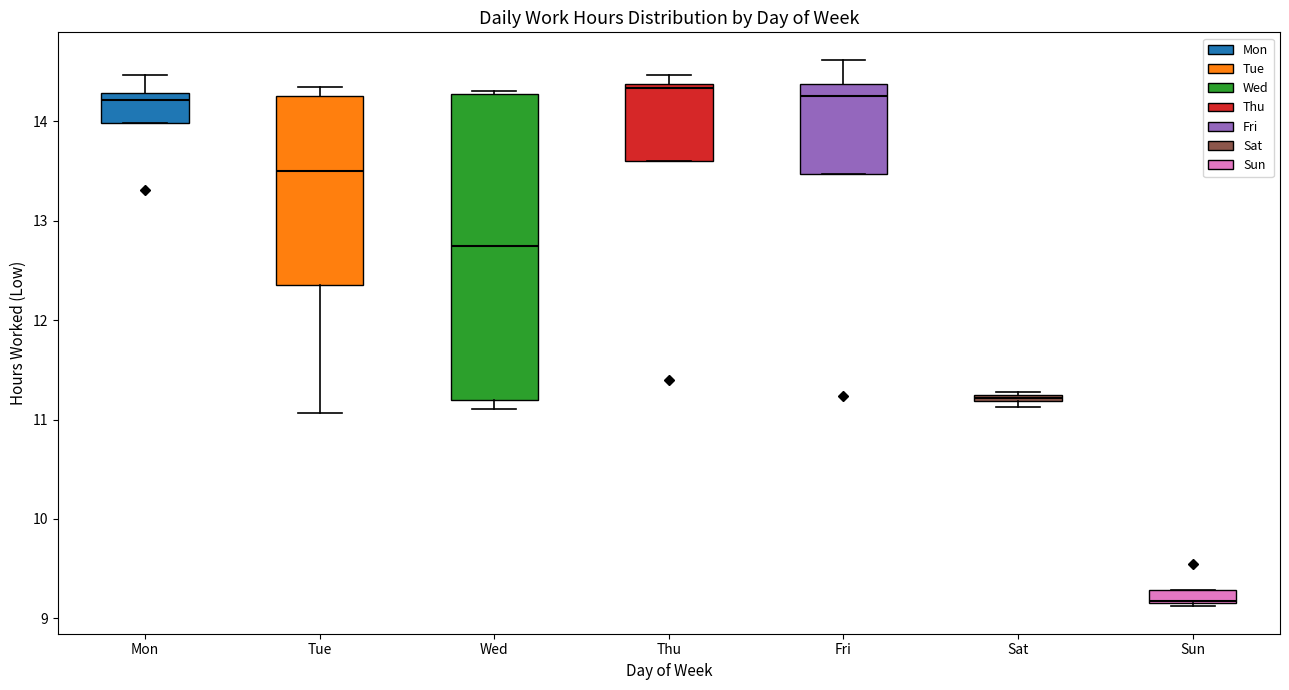

Which box is the tallest, from its lower edge to its upper edge?

Wed